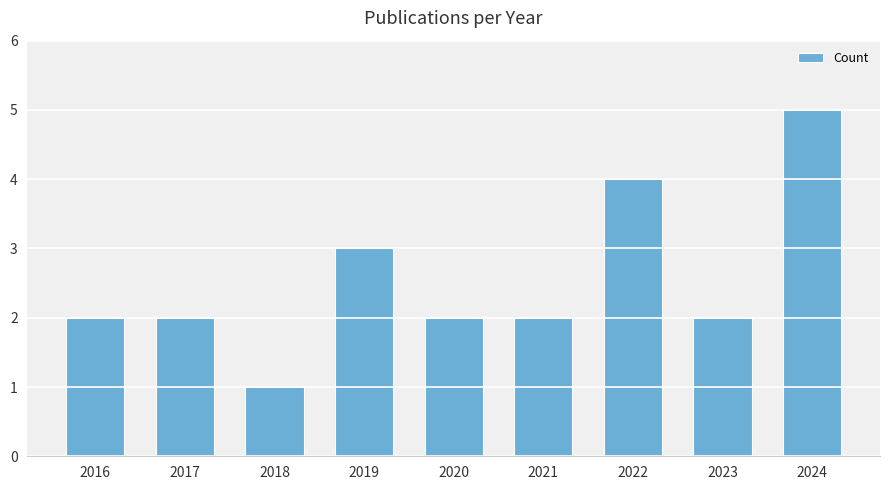

What is the ratio of the value at 2018 to the value at 2024?

0.2